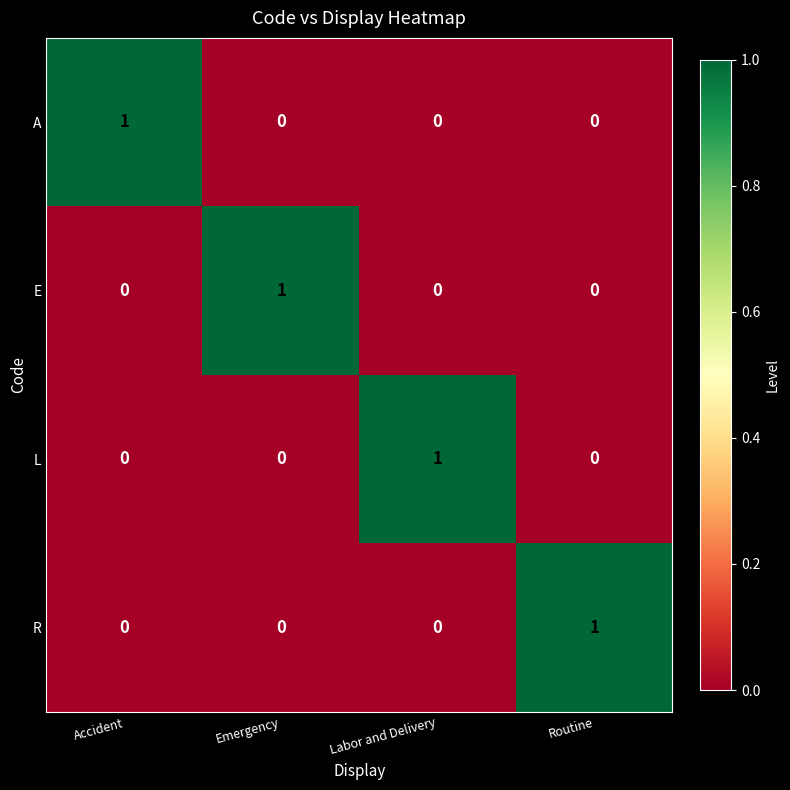

What is the maximum value shown in the chart?

1